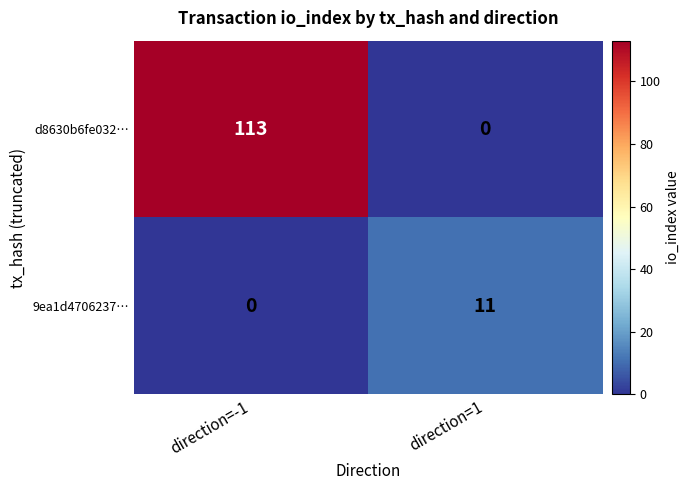

Rank the series by their average value, from highest to lowest.

d8630b6fe032…, 9ea1d4706237…